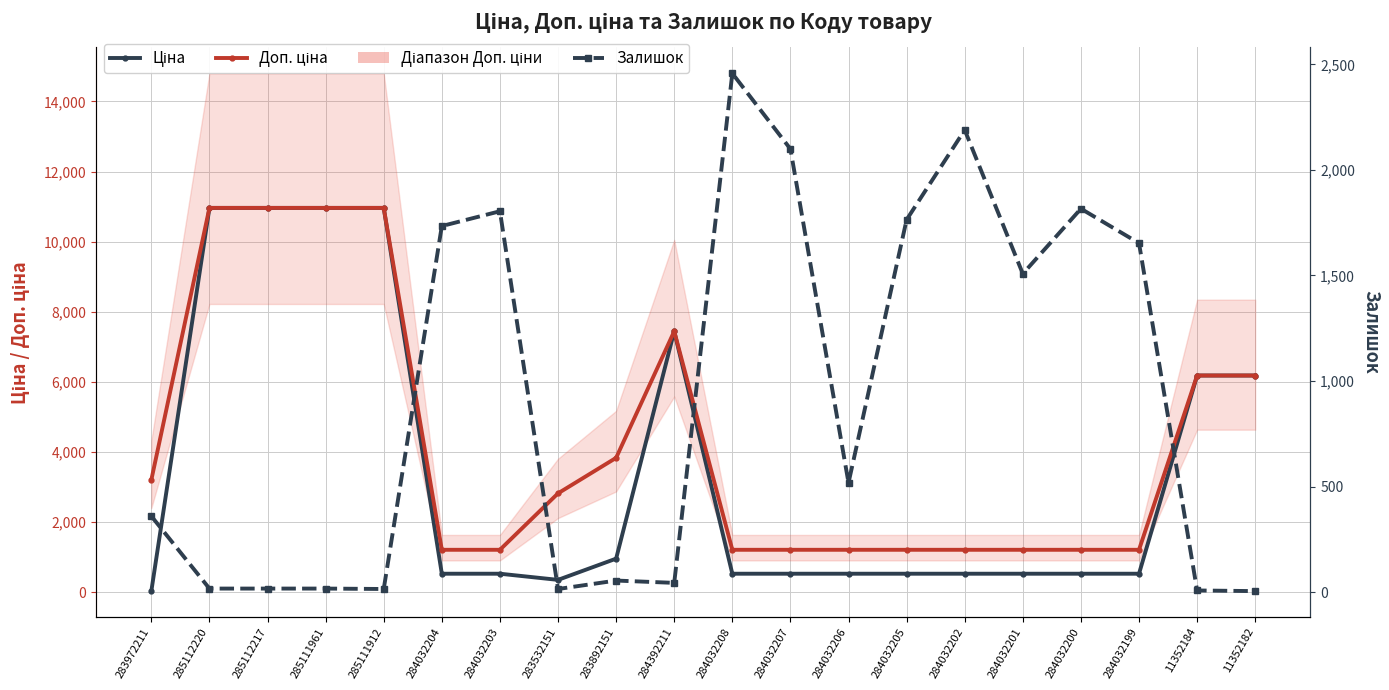

What is the total value across all series at 283972211?

3597.1